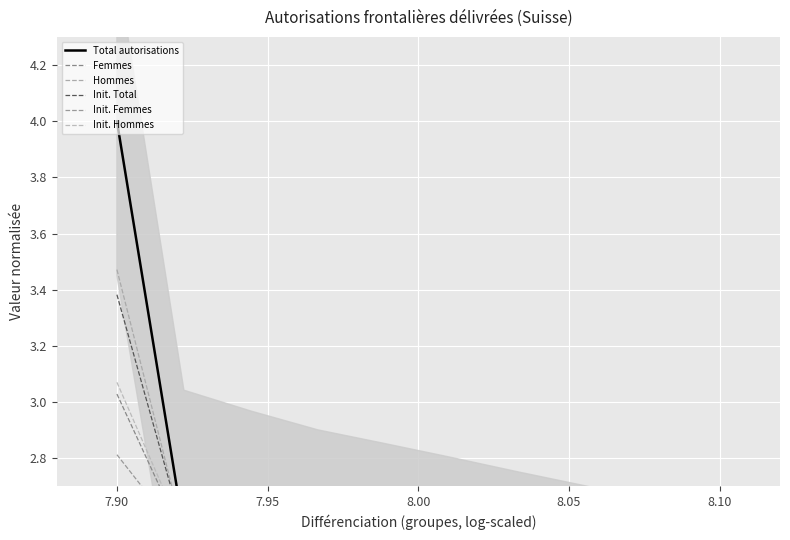

True or false: Init. Hommes has more than 1 interior local peaks.

True